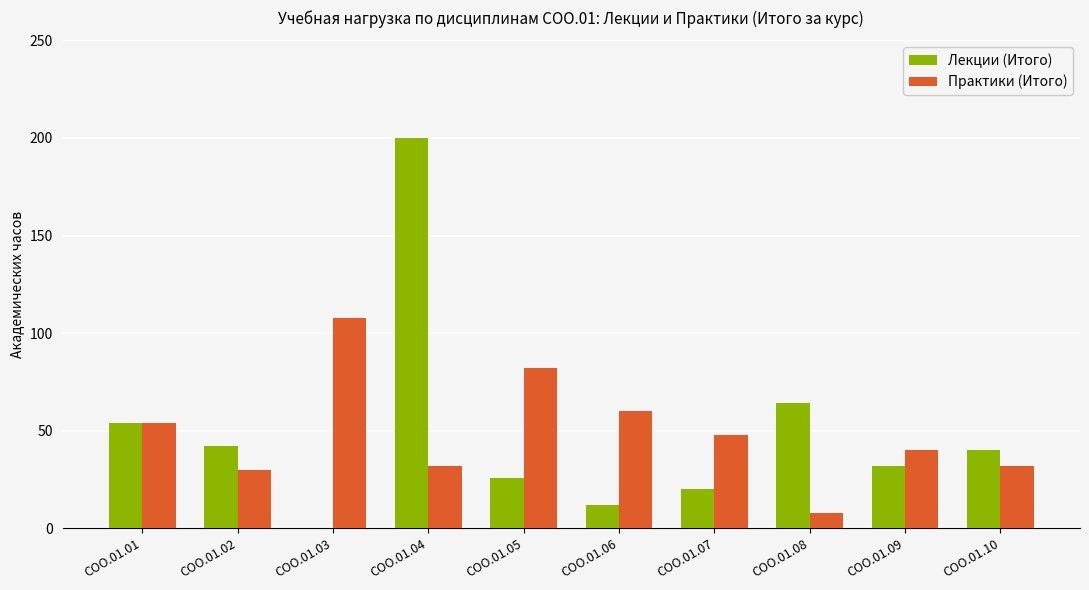

Is it true that Лекции (Итого) equals 260 at СОО.01.04?

False